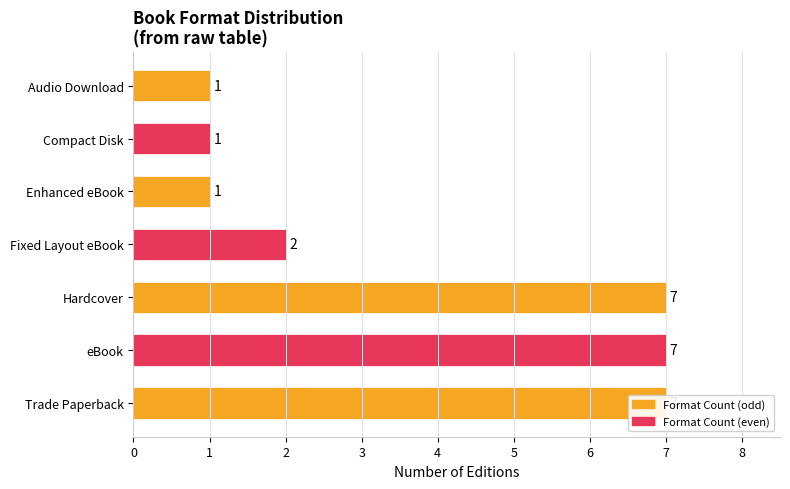

Between eBook and Trade Paperback, which is larger?

eBook